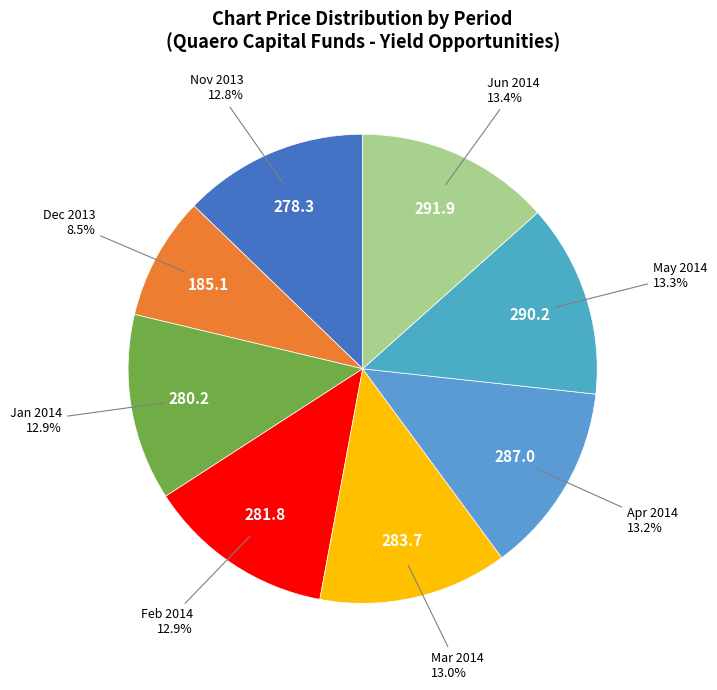

How many slices are in this pie chart?

8